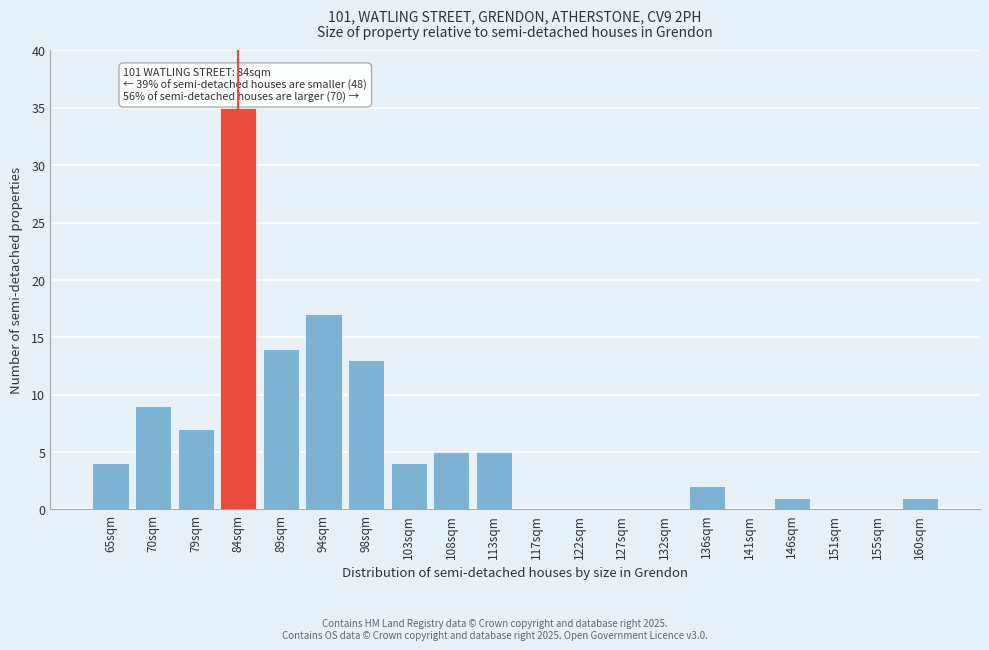

Reading left to right, list all the values displayed in this chart.

65sqm=4	70sqm=9	79sqm=7	84sqm=35	89sqm=14	94sqm=17	98sqm=13	103sqm=4	108sqm=5	113sqm=5	117sqm=0	122sqm=0	127sqm=0	132sqm=0	136sqm=2	141sqm=0	146sqm=1	151sqm=0	155sqm=0	160sqm=1